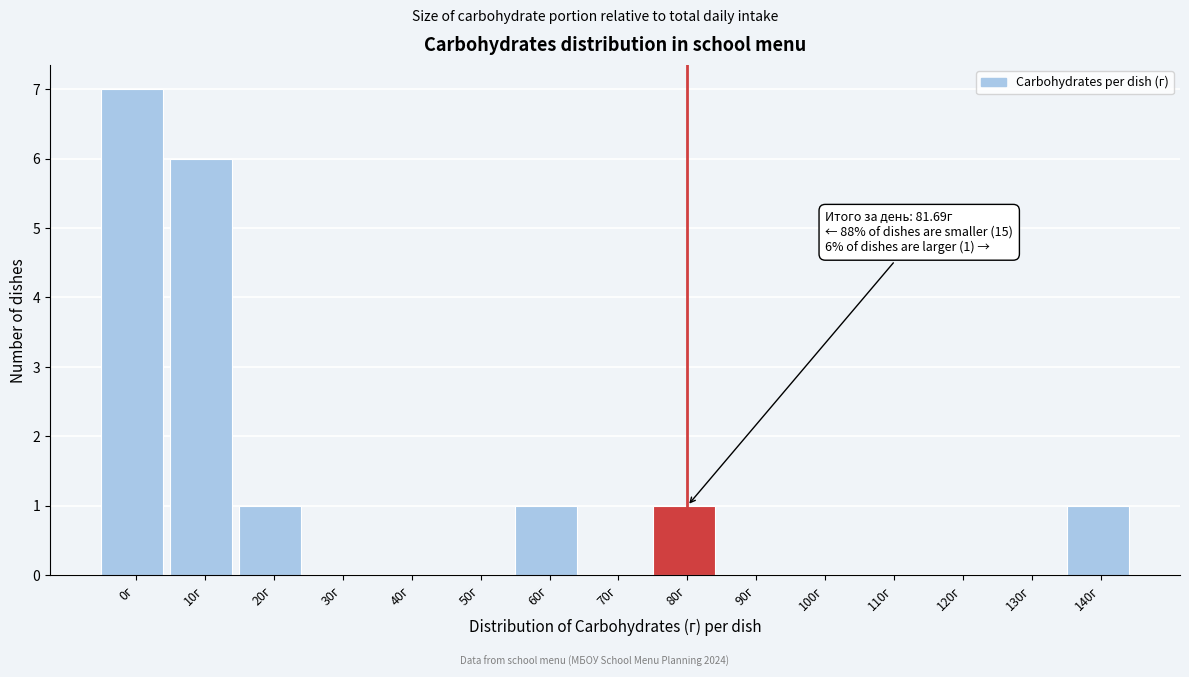

Reading left to right, extract all data points from this chart.

0г=7	10г=6	20г=1	30г=0	40г=0	50г=0	60г=1	70г=0	80г=1	90г=0	100г=0	110г=0	120г=0	130г=0	140г=1